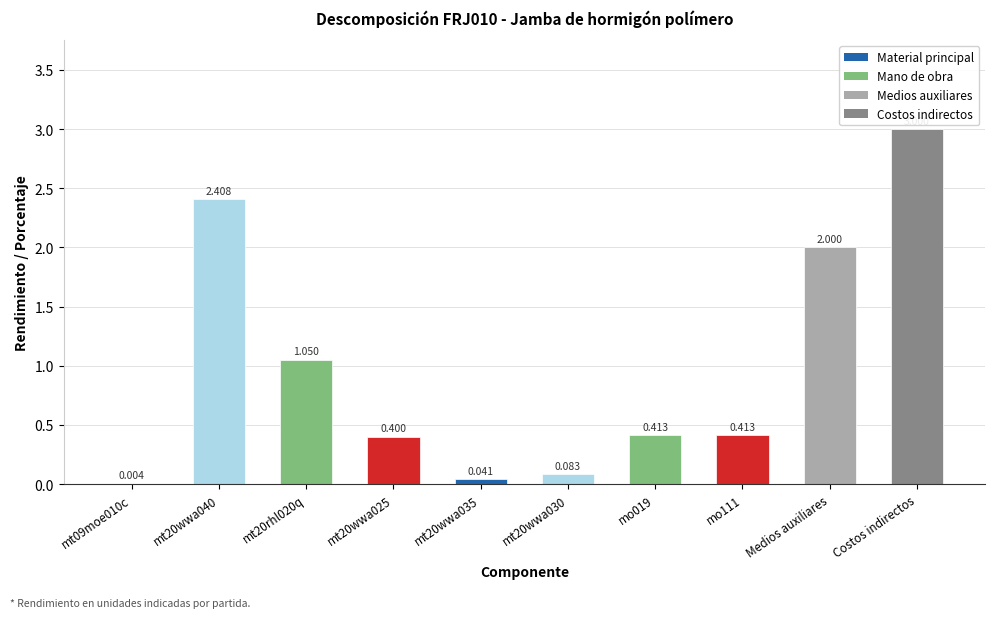

Between mt09moe010c and Costos indirectos, which is larger?

Costos indirectos